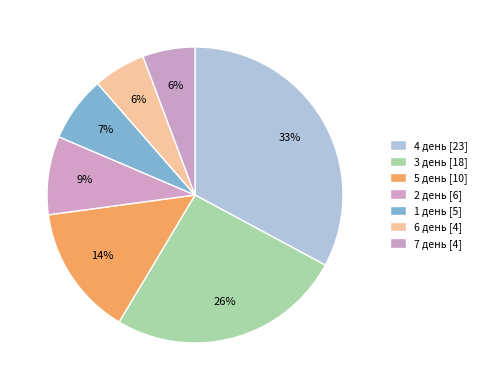

Count the number of slices in the pie.

7